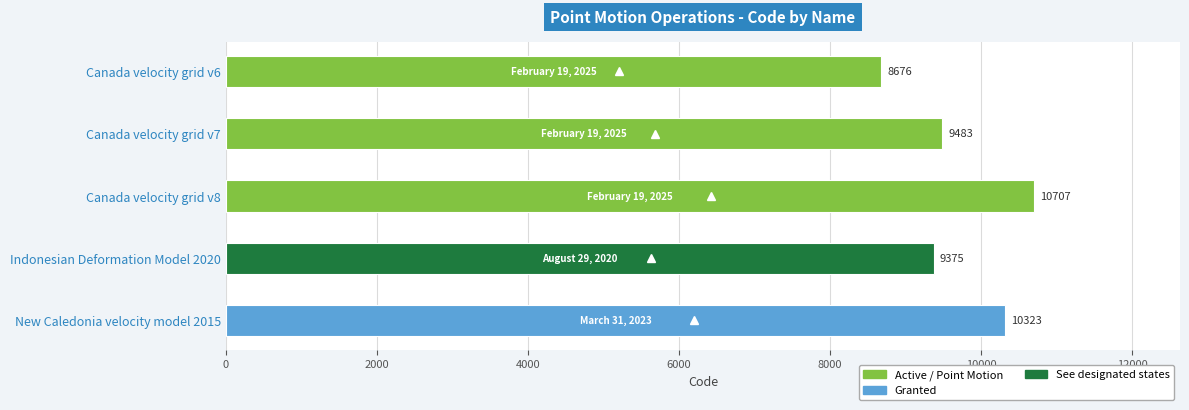

What is the minimum value shown in the chart?

8676